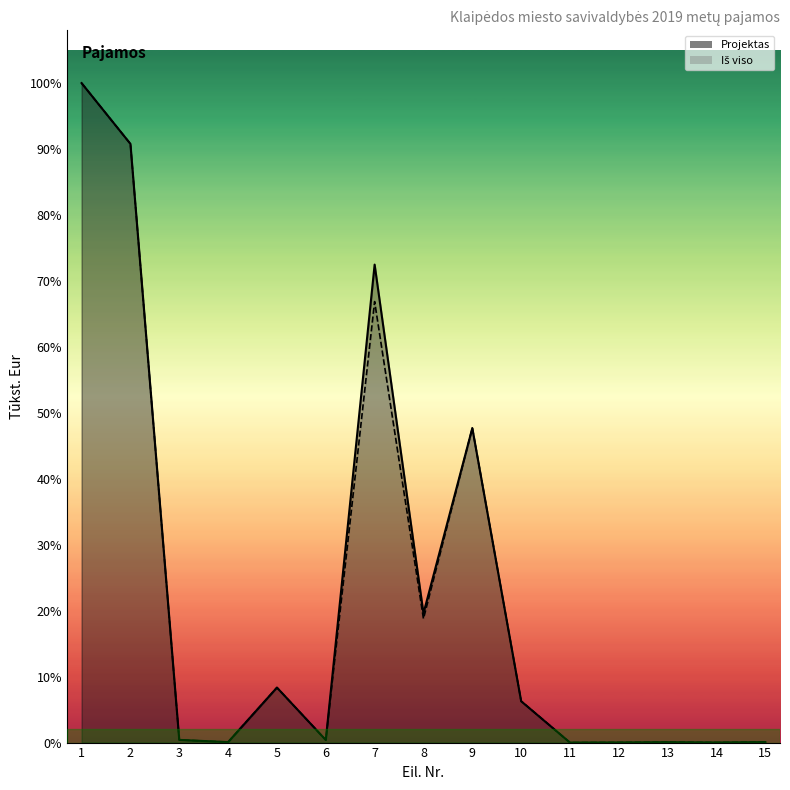

What are all the series names shown in the legend?

Projektas, Iš viso